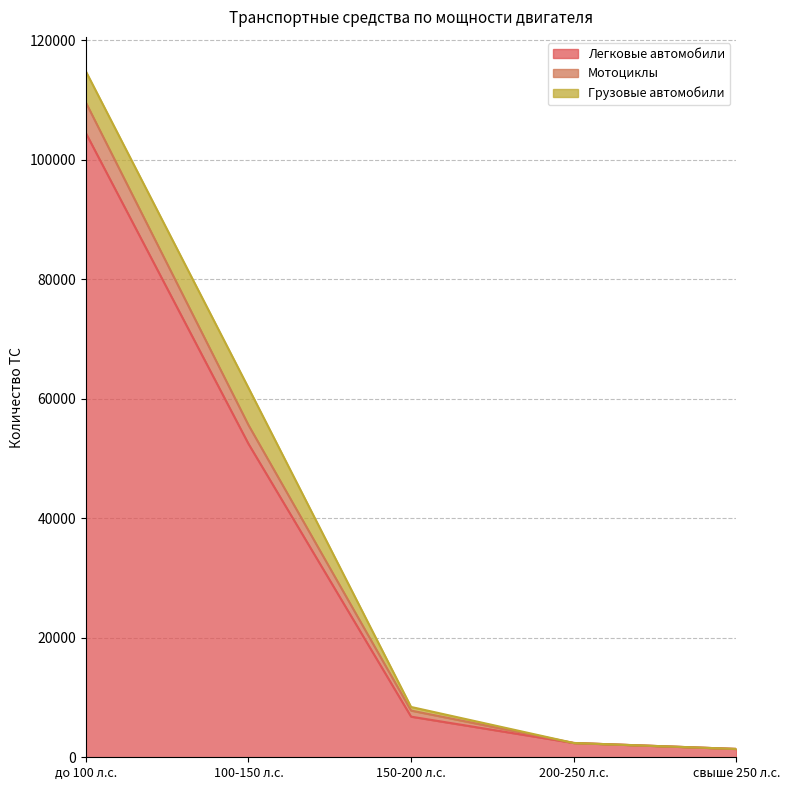

True or false: Легковые автомобили and Мотоциклы intersect in this chart.

False